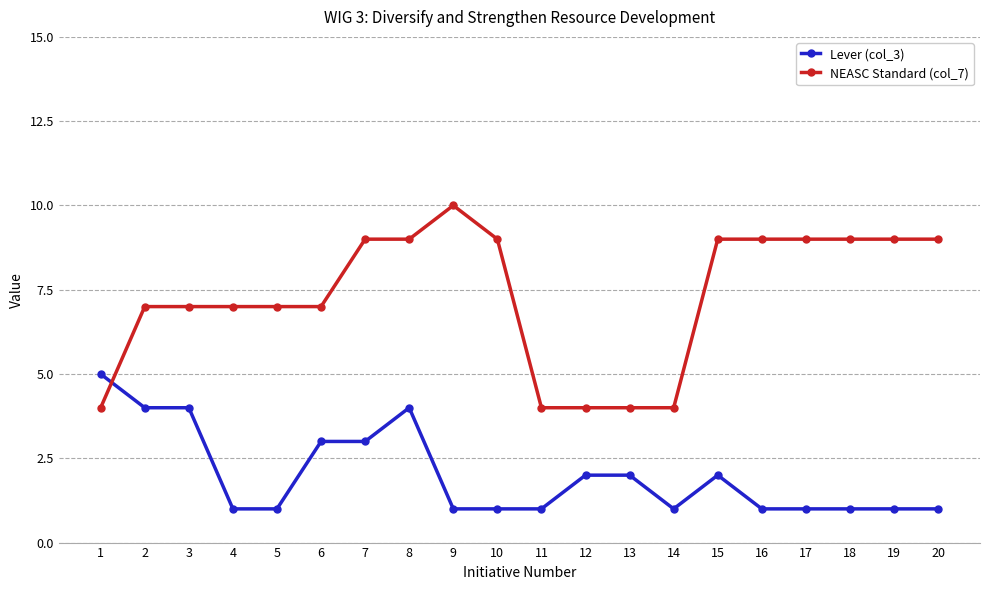

What is the total value across all series at 14?

5